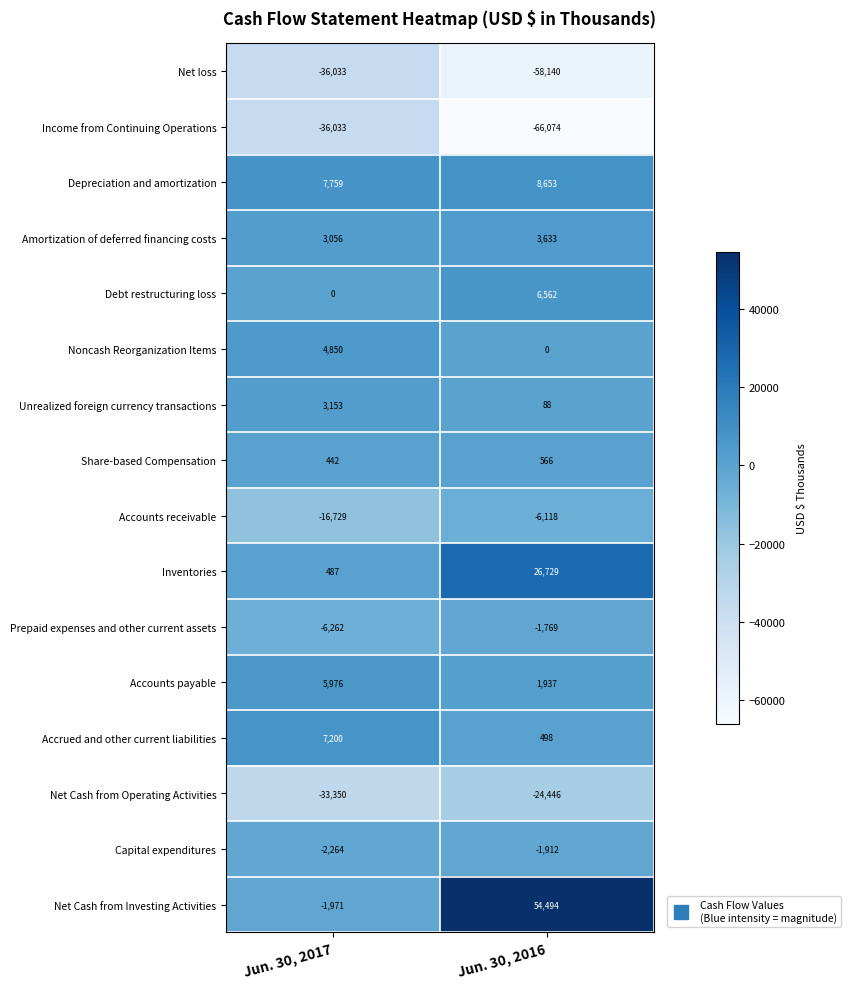

Which label corresponds to the smallest value in the chart?

Jun. 30, 2016